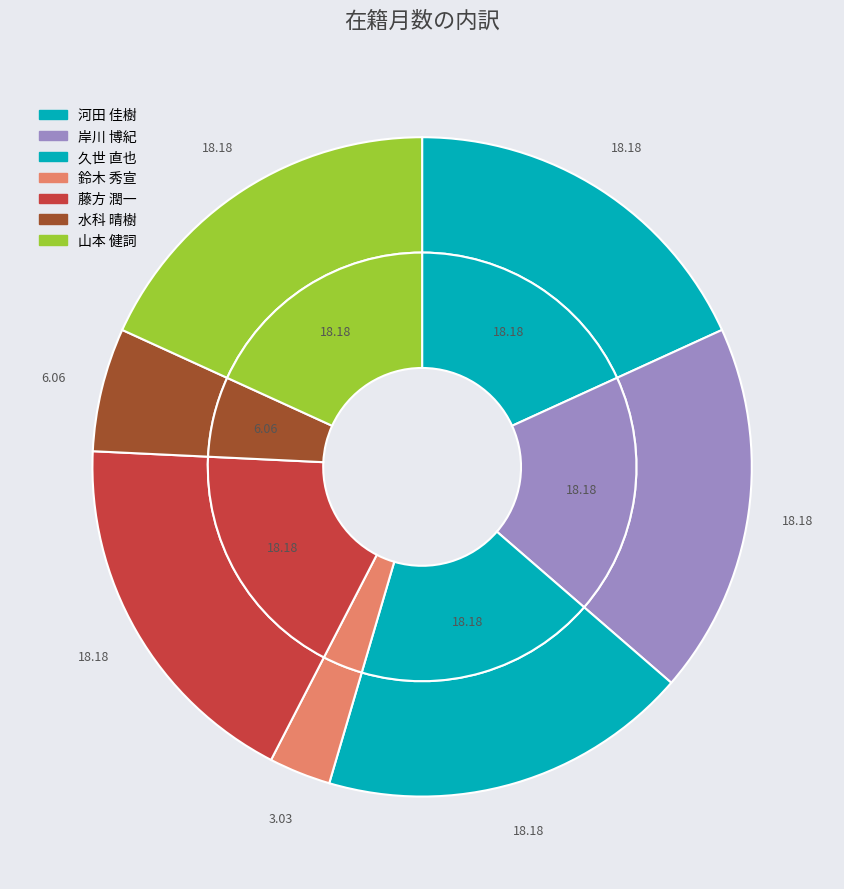

Which has a higher value, 河田 佳樹 or 山本 健詞?

河田 佳樹